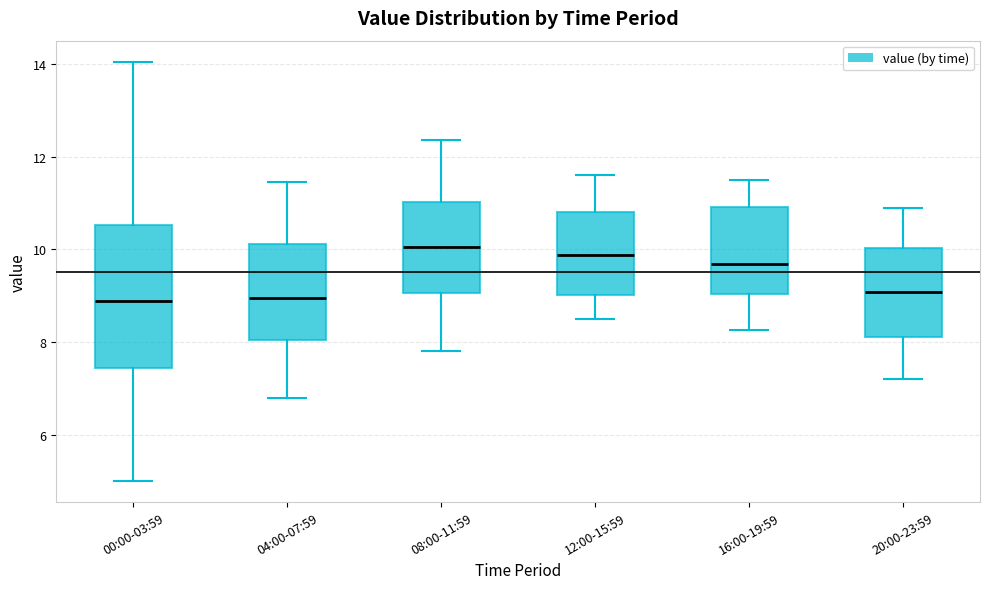

Reading left to right, transcribe this box plot: for each box, give where its median line is, the range the box spans, and where its two whiskers end, as read against the y-axis. The values are not printed on the chart, so give them approximately, as read against the axis.

00:00-03:59: median 8.8, box 7.4 to 10.6, whiskers 5.0 to 14.0
04:00-07:59: median 9.0, box 8.0 to 10.2, whiskers 6.8 to 11.4
08:00-11:59: median 10.0, box 9.0 to 11.0, whiskers 7.8 to 12.4
12:00-15:59: median 9.8, box 9.0 to 10.8, whiskers 8.6 to 11.6
16:00-19:59: median 9.6, box 9.0 to 11.0, whiskers 8.2 to 11.6
20:00-23:59: median 9.0, box 8.2 to 10.0, whiskers 7.2 to 11.0